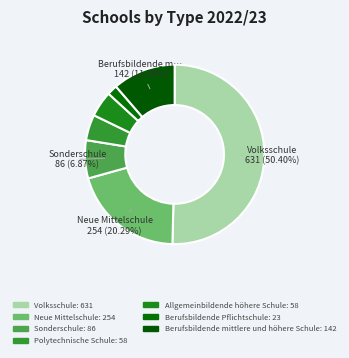

True or false: Polytechnische Schule accounts for 12% of the total.

False